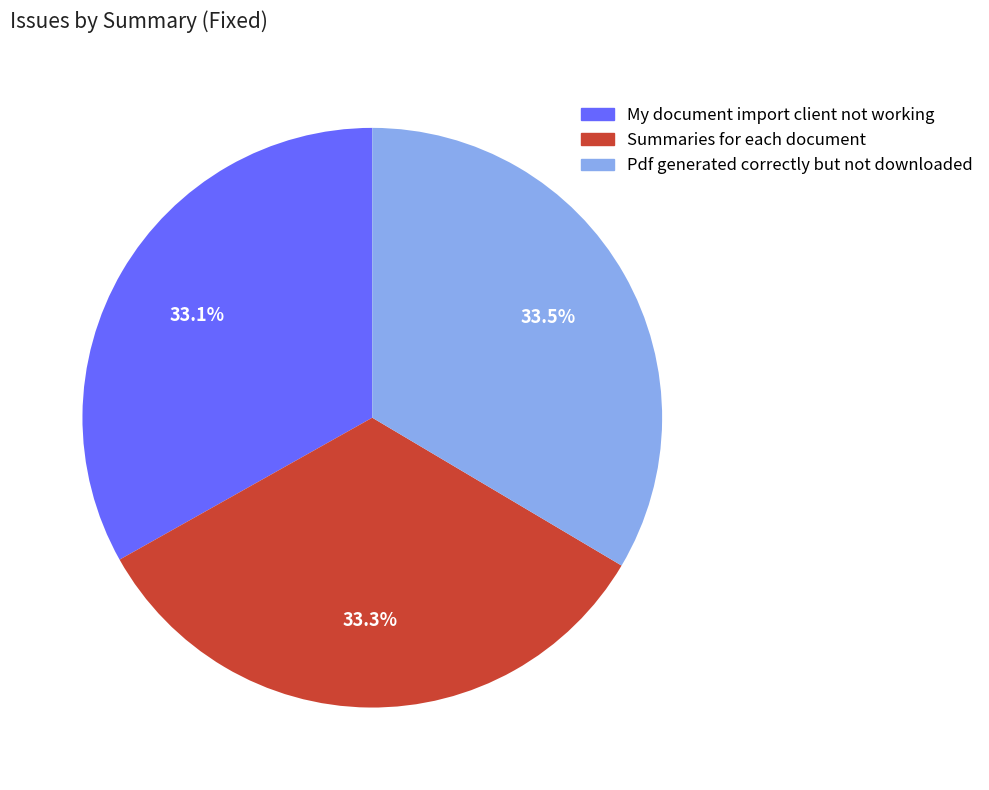

Approximately how many times larger is the value at Pdf generated correctly but not downloaded compared to Summaries for each document?

1.0